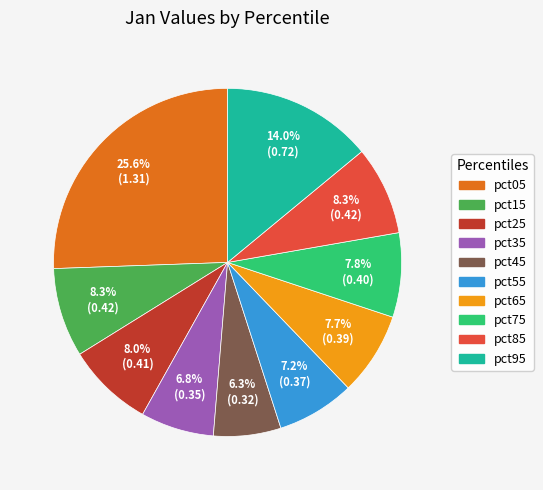

Between pct65 and pct85, which is larger?

pct85